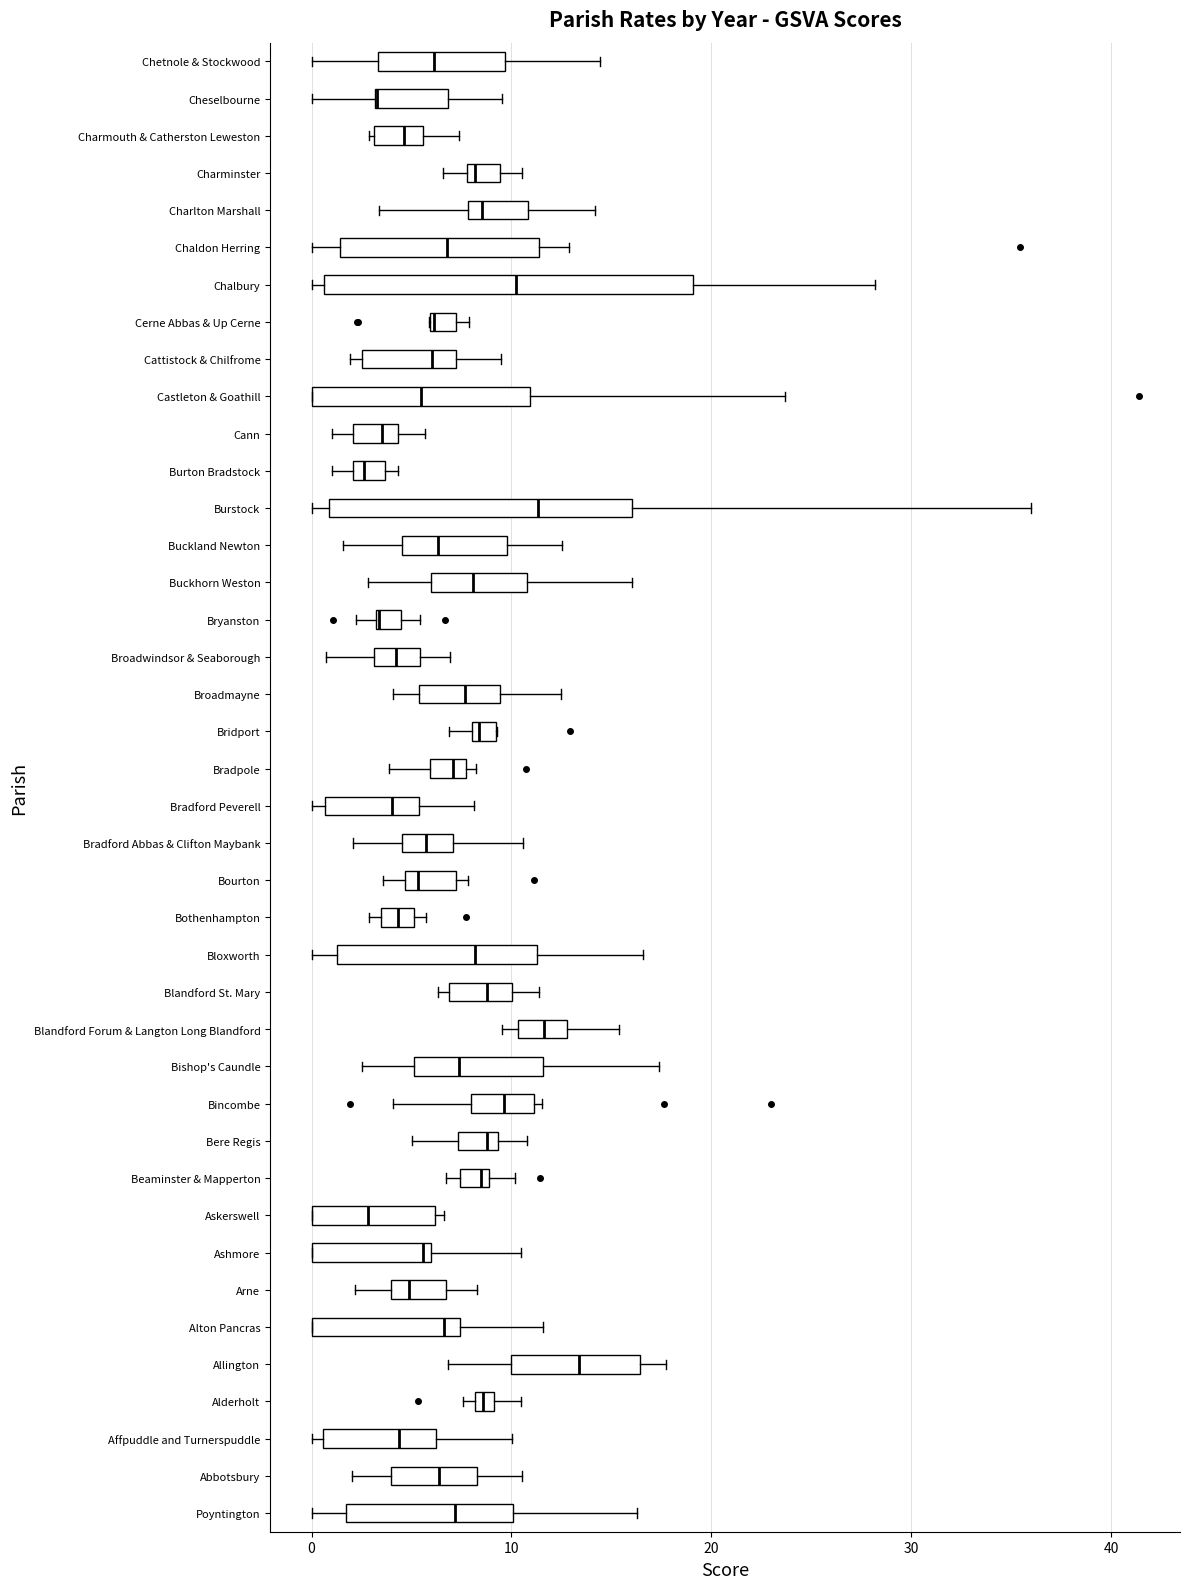

Where does the right whisker of the box for Arne end on the x-axis? The values are not printed on the chart, so give them approximately, as read against the axis.

8